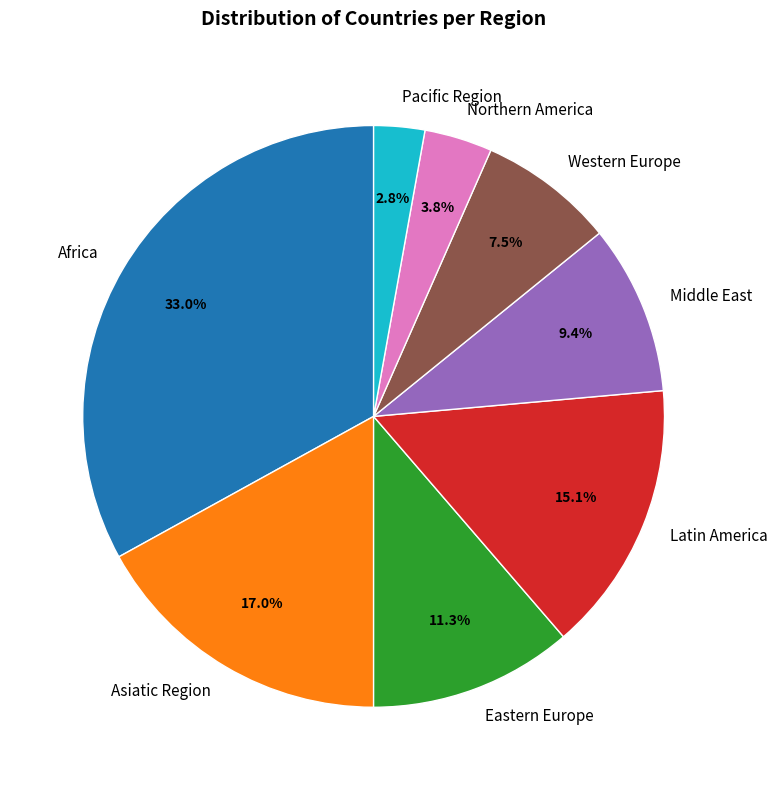

Count the number of slices in the pie.

8